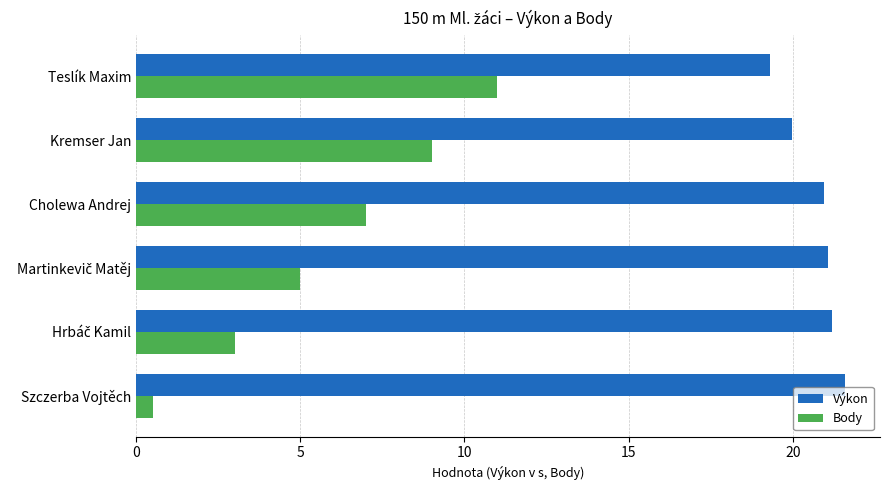

At how many categories does at least one series exceed 16?

6